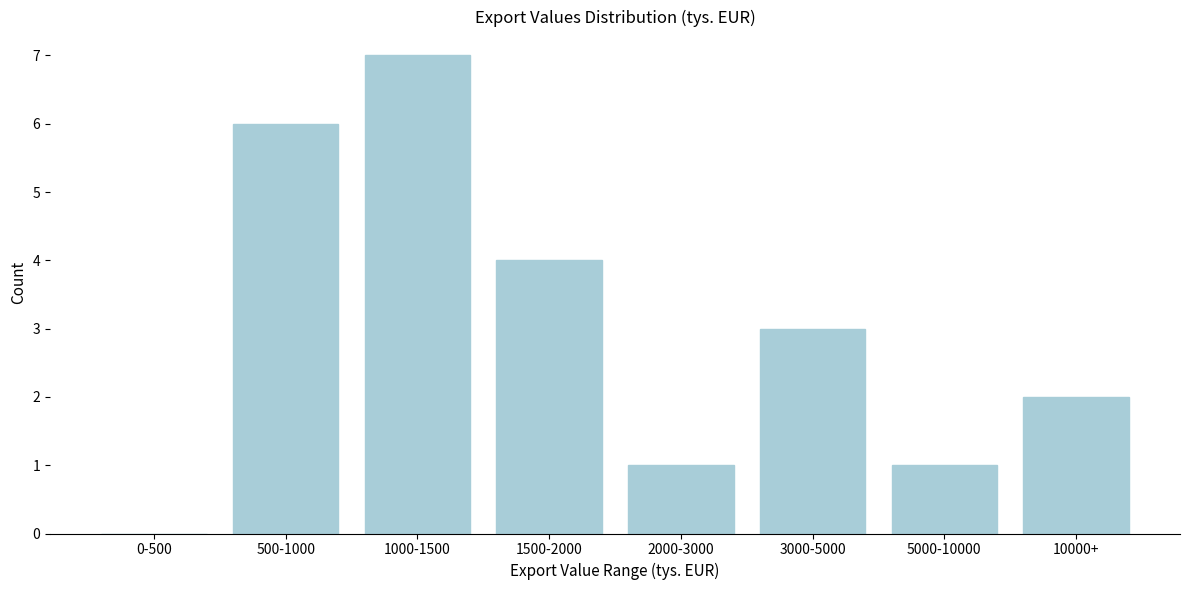

Reading left to right, list all the values displayed in this chart.

0-500=0	500-1000=6	1000-1500=7	1500-2000=4	2000-3000=1	3000-5000=3	5000-10000=1	10000+=2